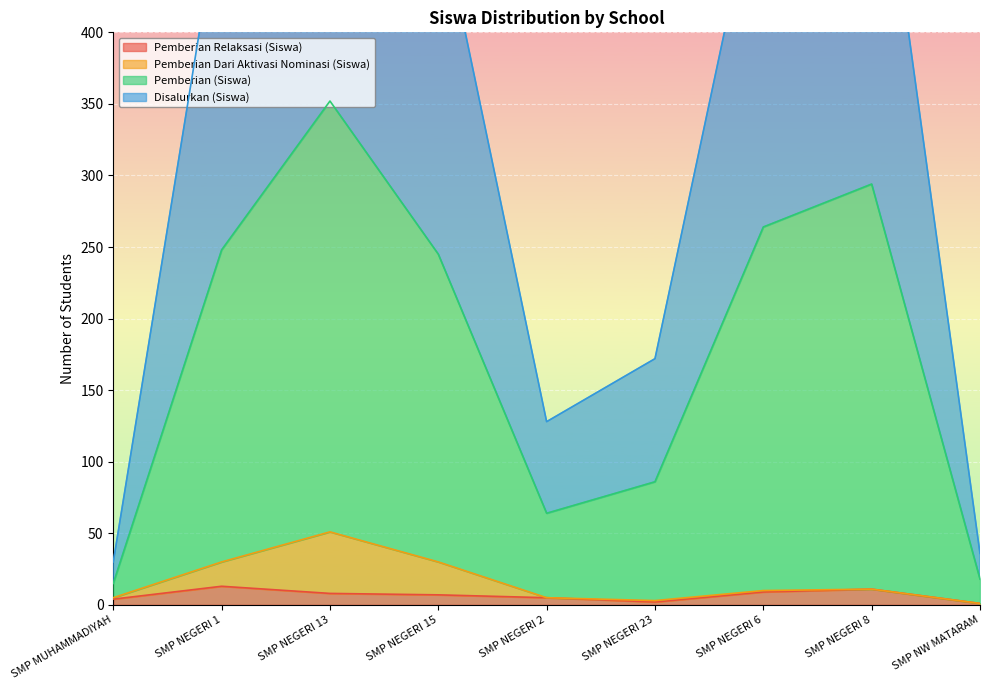

What is the difference between the highest and lowest values at SMP NW MATARAM?

35